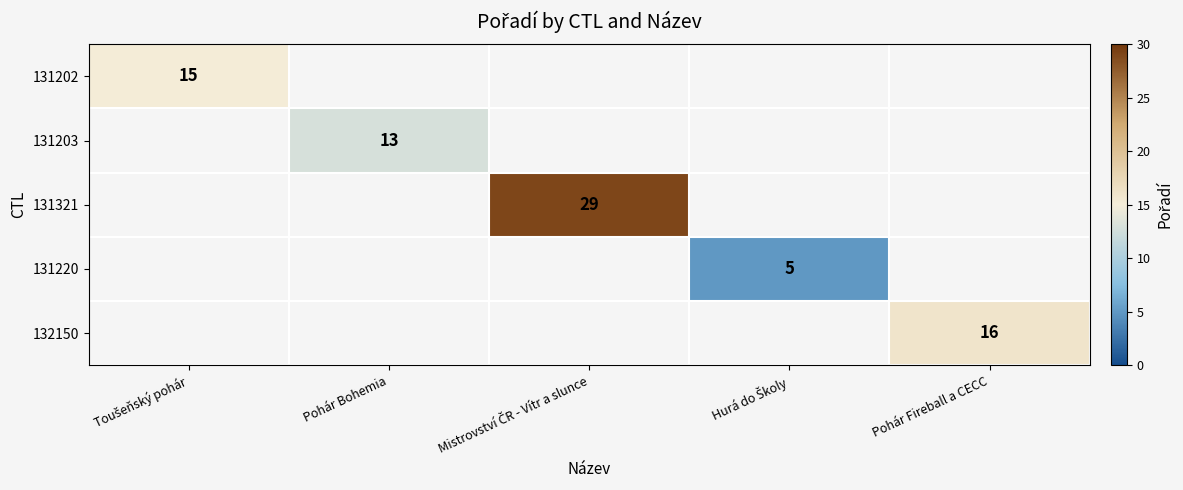

The value of 132150 at Pohár Fireball a CECC is 16. True or false?

True